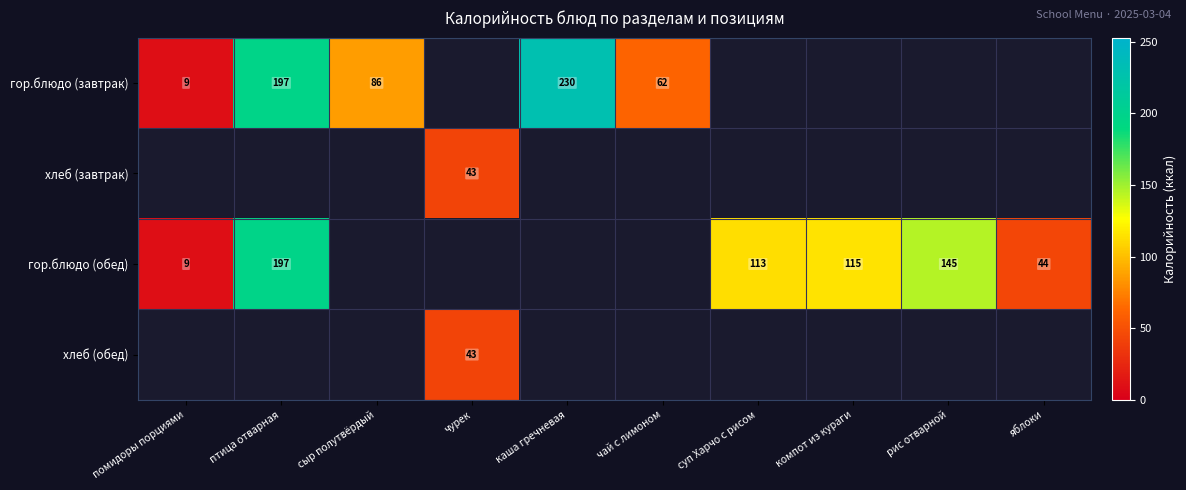

Which label corresponds to the largest value in the chart?

каша гречневая